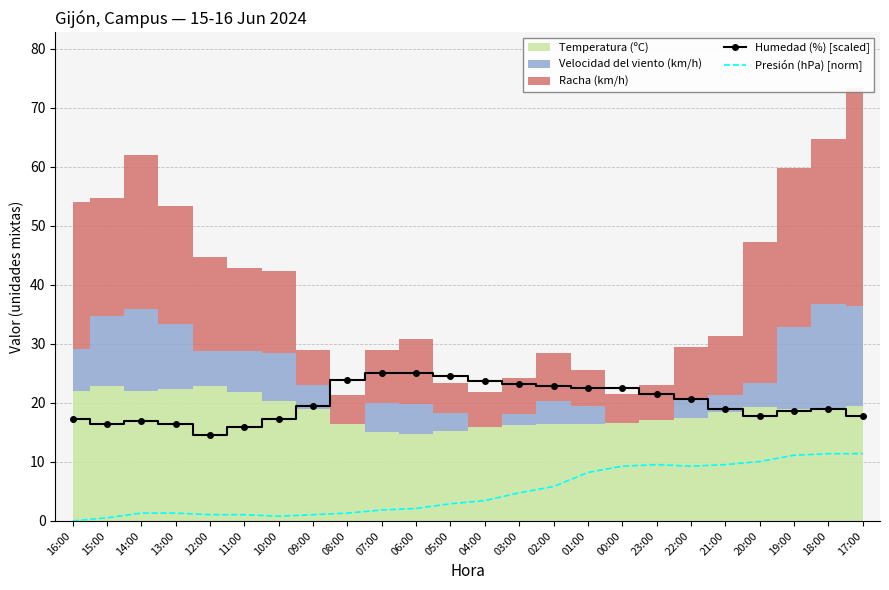

Which series changed the most between 03:00 and 21:00?

Presión (hPa) [norm]